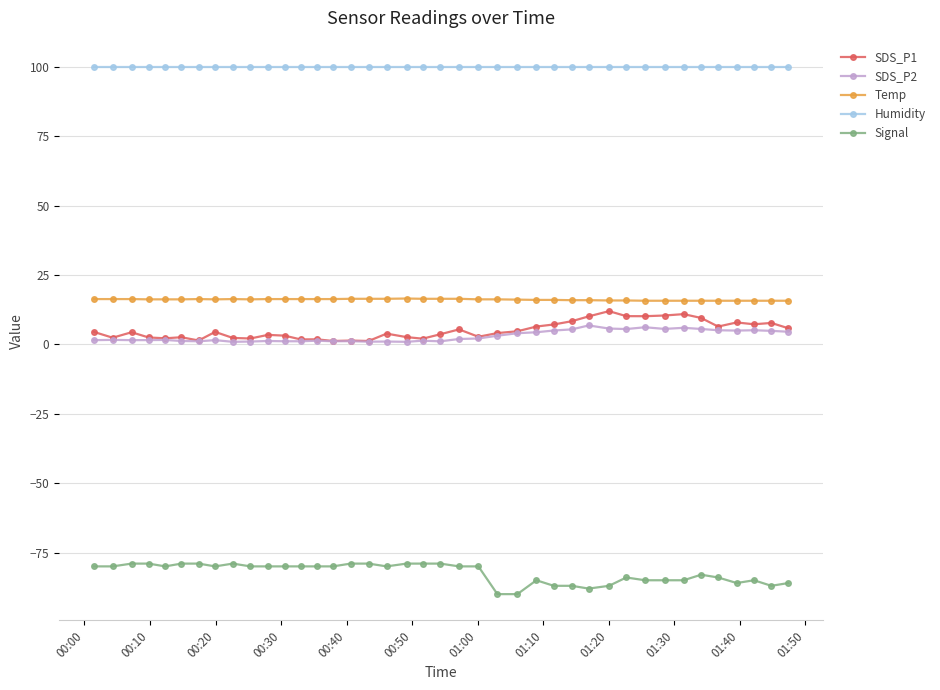

What is the value of the Signal point at the 32nd from the left?

-85.0